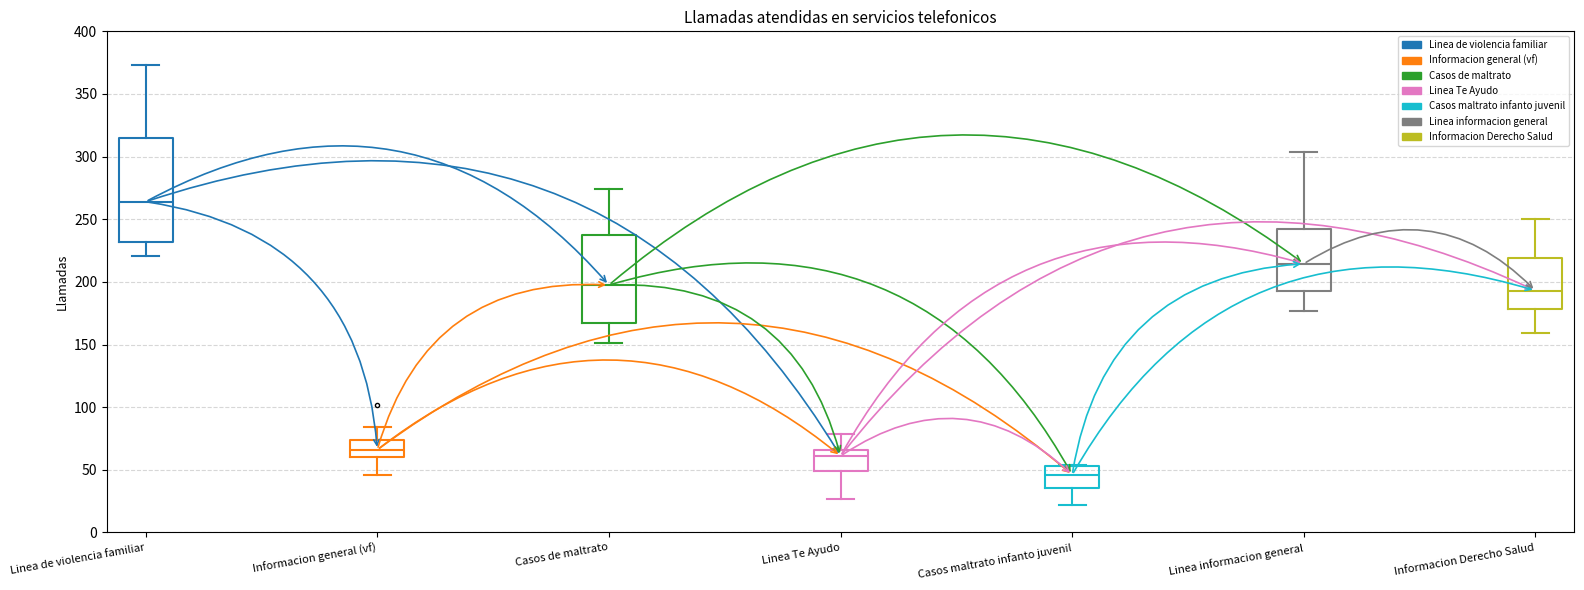

Reading left to right, transcribe this box plot: for each box, give where its median line is, the range the box spans, and where its two whiskers end, as read against the y-axis. The values are not printed on the chart, so give them approximately, as read against the axis.

Linea de violencia familiar: median 265, box 230 to 315, whiskers 220 to 375
Informacion general (vf): median 65, box 60 to 75, whiskers 45 to 85
Casos de maltrato: median 200, box 170 to 240, whiskers 150 to 275
Linea Te Ayudo: median 60, box 50 to 65, whiskers 25 to 80
Casos maltrato infanto juvenil: median 45, box 35 to 55, whiskers 20 to 55
Linea informacion general: median 215, box 195 to 240, whiskers 175 to 305
Informacion Derecho Salud: median 195, box 180 to 220, whiskers 160 to 250